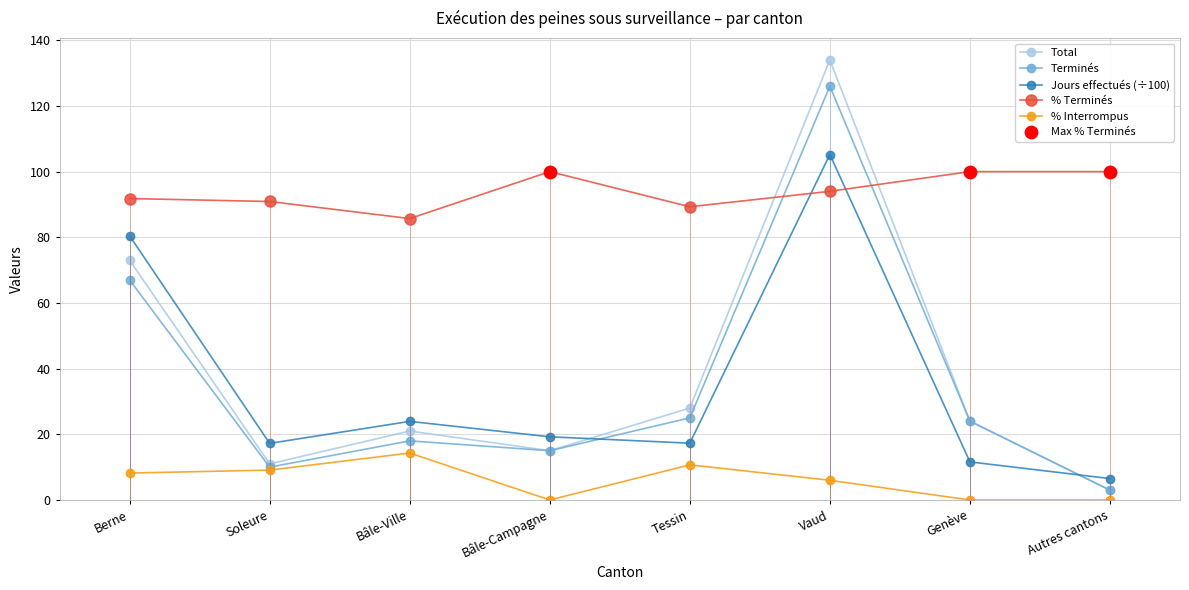

Which series has the widest spread of values?

Total